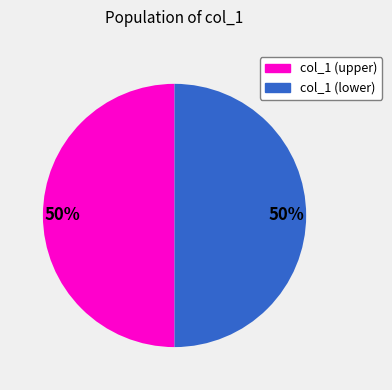

To the nearest percent, what is the average slice percentage?

50%